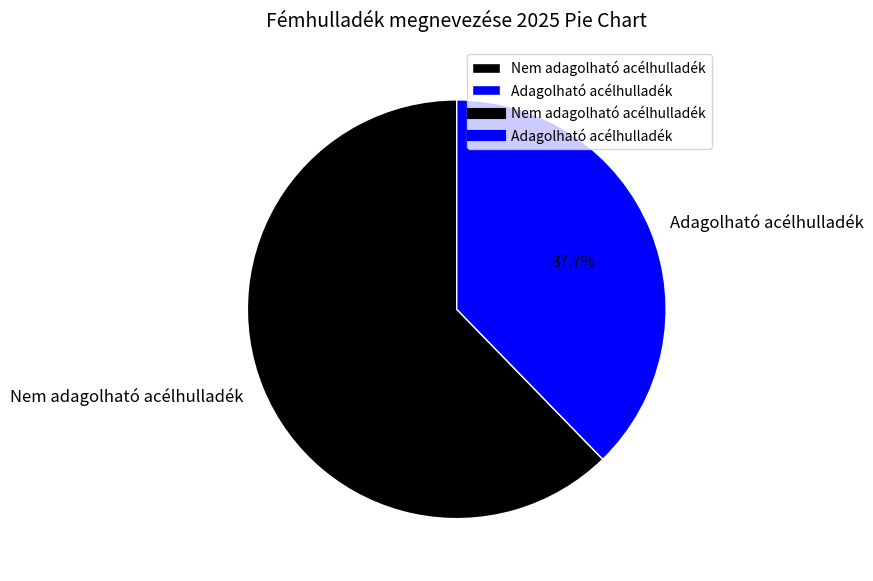

Between Adagolható acélhulladék and Nem adagolható acélhulladék, which is larger?

Nem adagolható acélhulladék